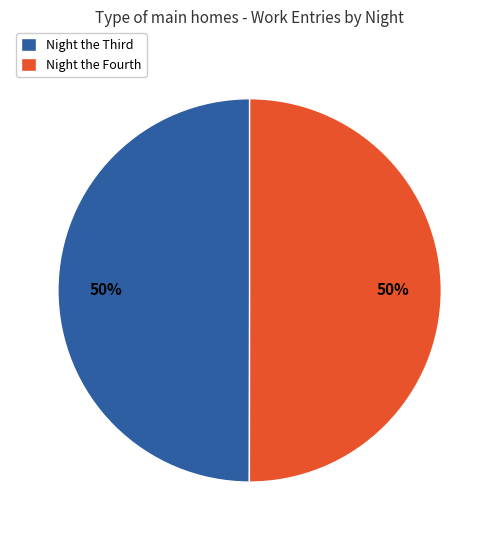

To the nearest percent, what portion does Night the Fourth represent?

50%